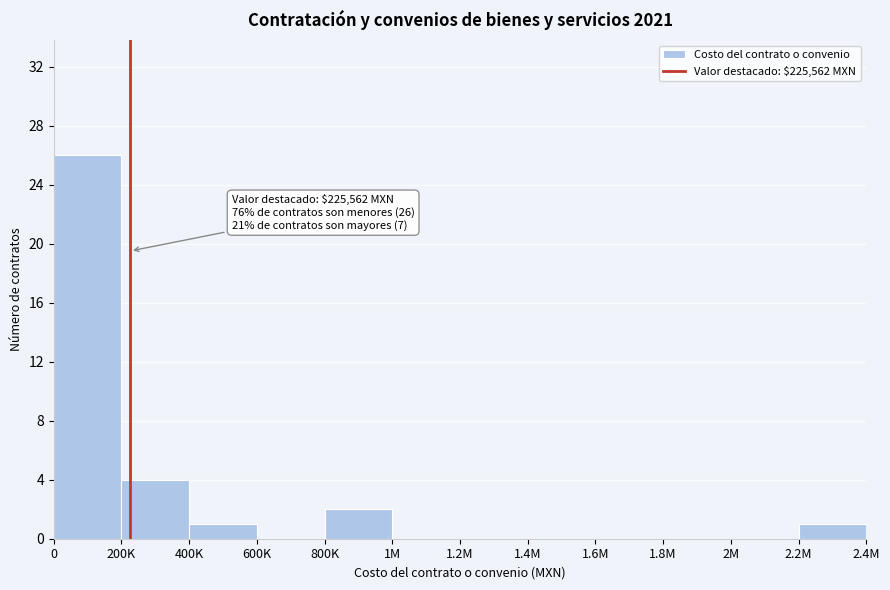

Reading right to left, what are all the values shown in this chart?

2.2M=1	2M=0	1.8M=0	1.6M=0	1.4M=0	1.2M=0	1M=0	800K=2	600K=0	400K=1	200K=4	0=26